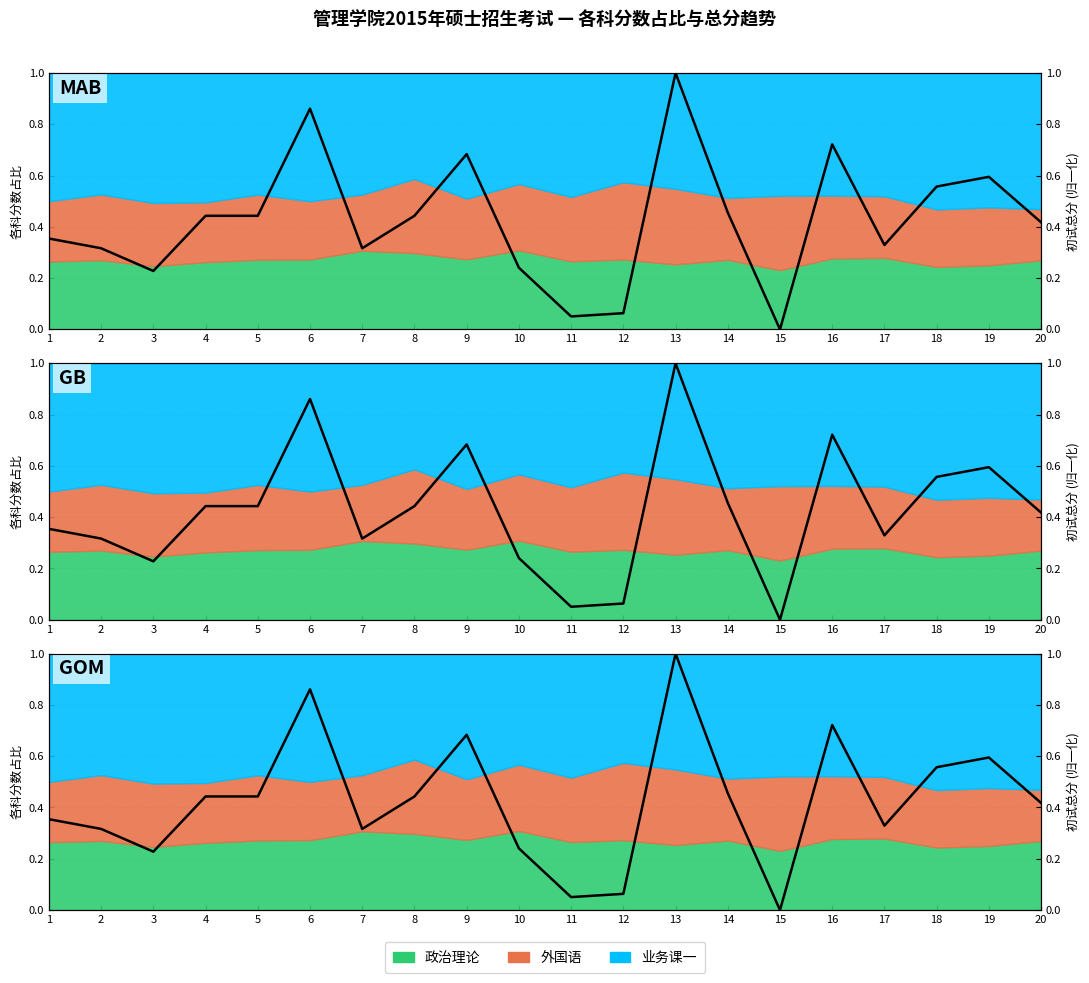

How many interior local peaks (higher than both neighbors) does the data have?

5